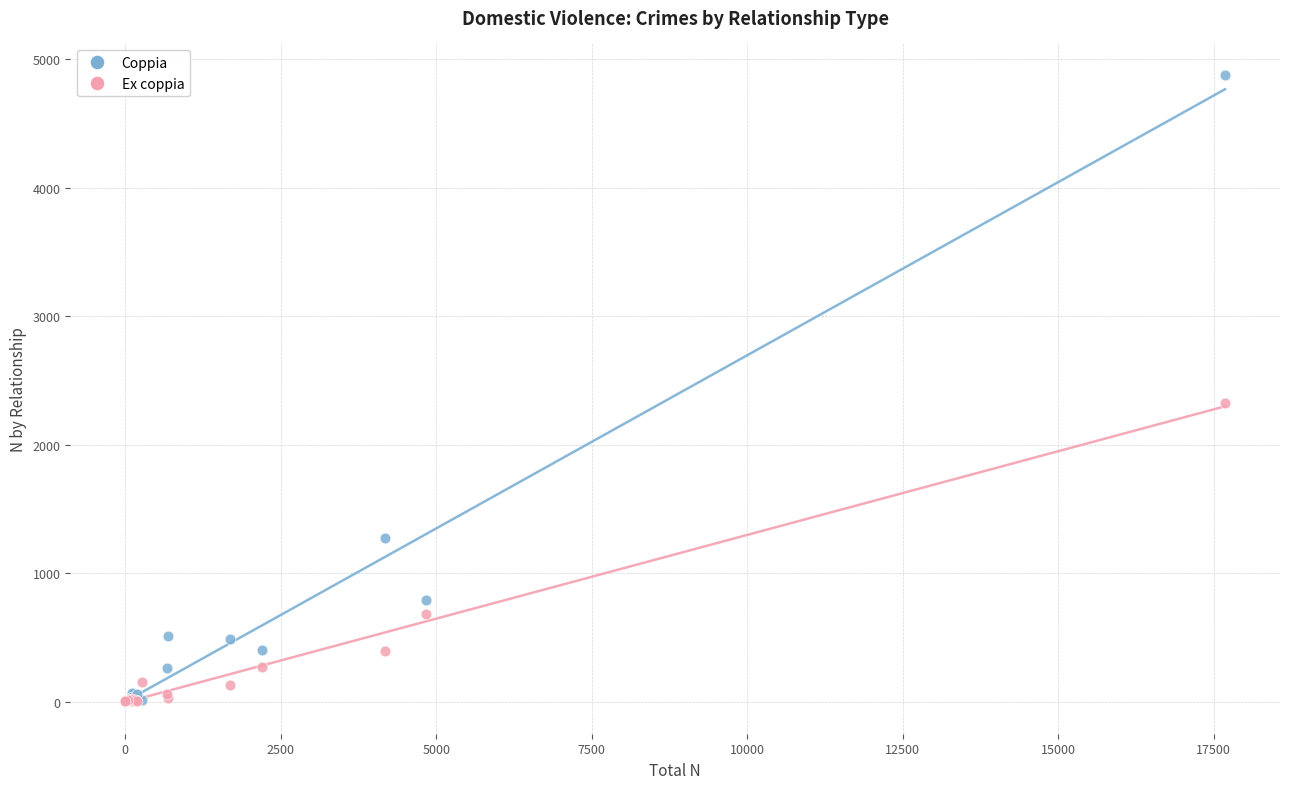

Which series reaches the maximum Y coordinate?

Coppia